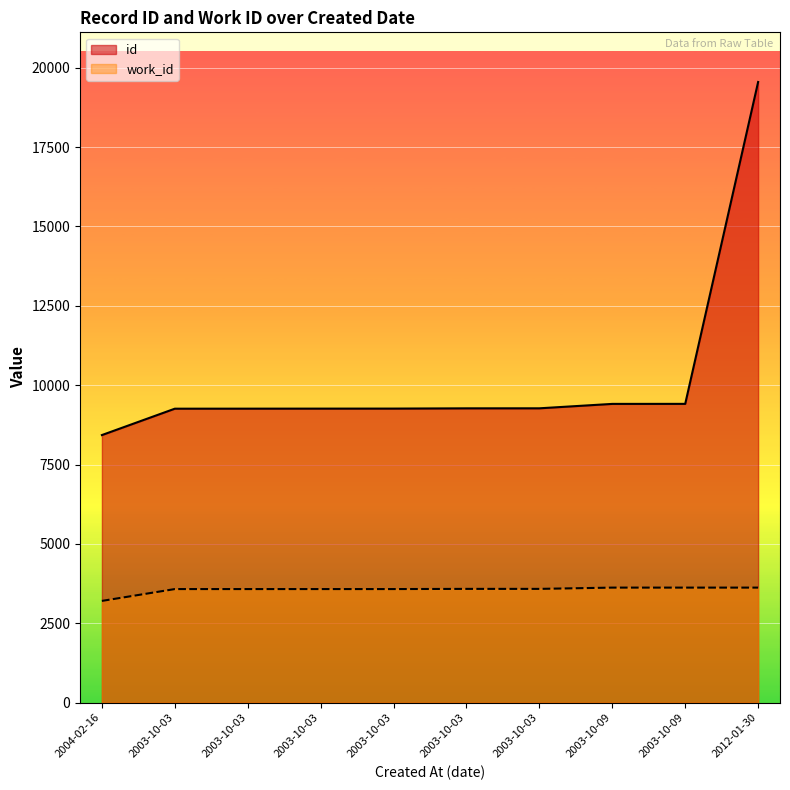

At which category is the sum across all series the highest?

2012-01-30